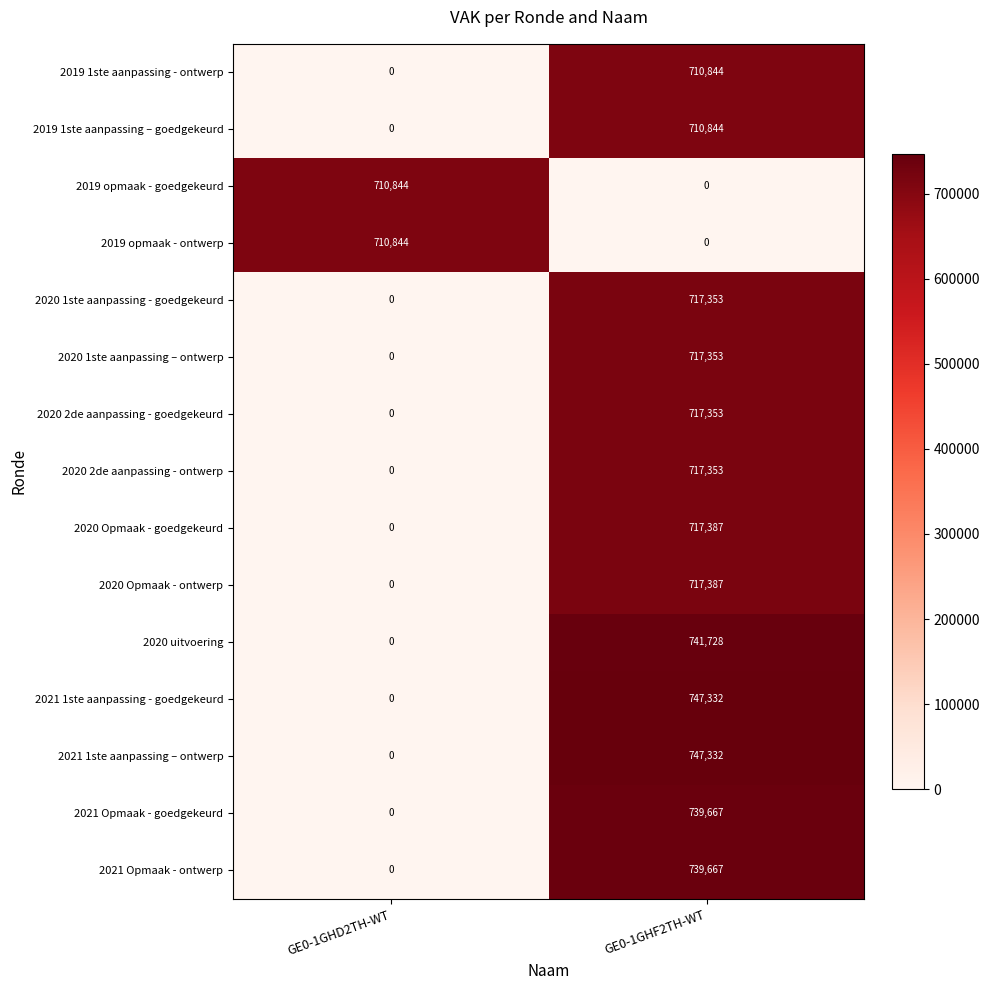

At which category is the sum across all series the highest?

GE0-1GHF2TH-WT